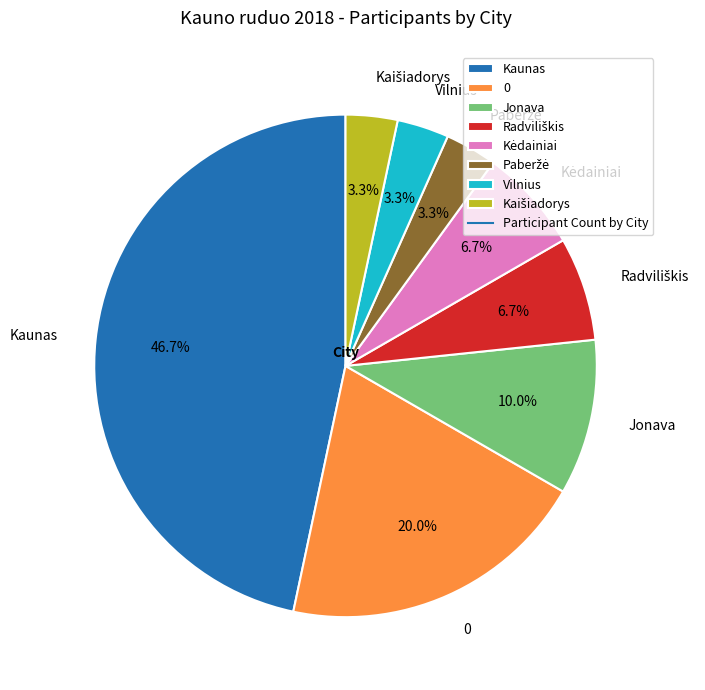

Which has a higher value, Kaunas or Vilnius?

Kaunas